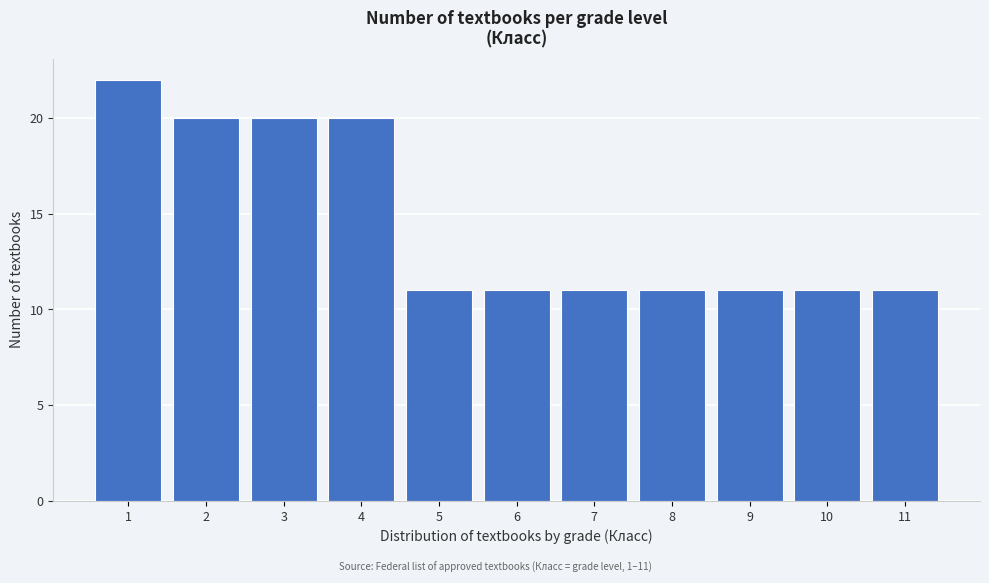

Reading left to right, extract all data points from this chart.

22	20	20	20	11	11	11	11	11	11	11